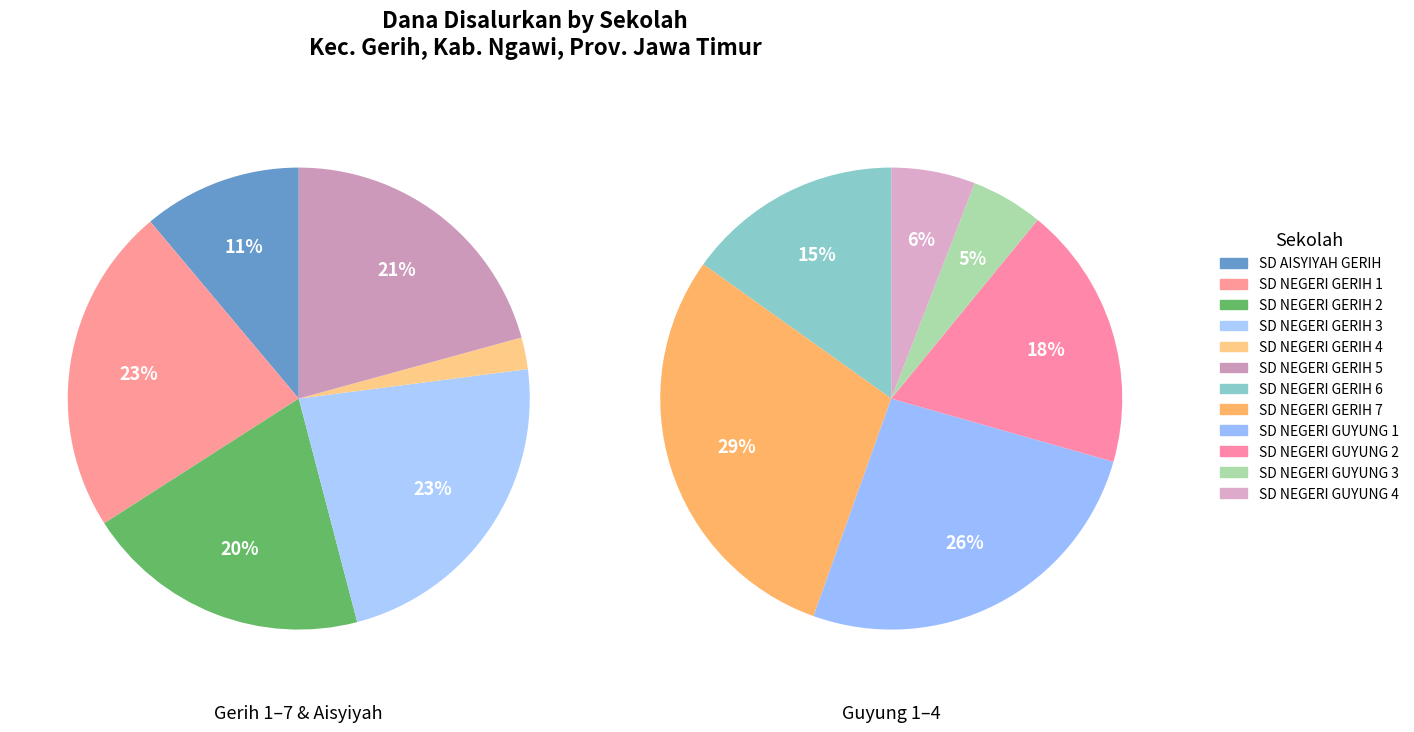

Does SD AISYIYAH GERIH represent more than half of the total?

No